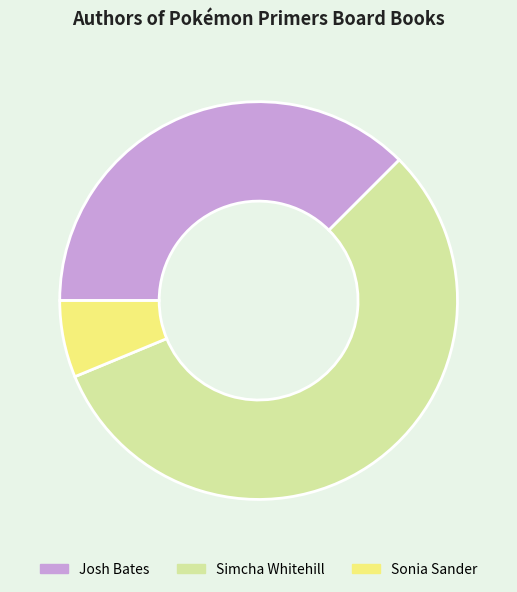

Rank the categories by value from highest to lowest.

Simcha Whitehill, Josh Bates, Sonia Sander